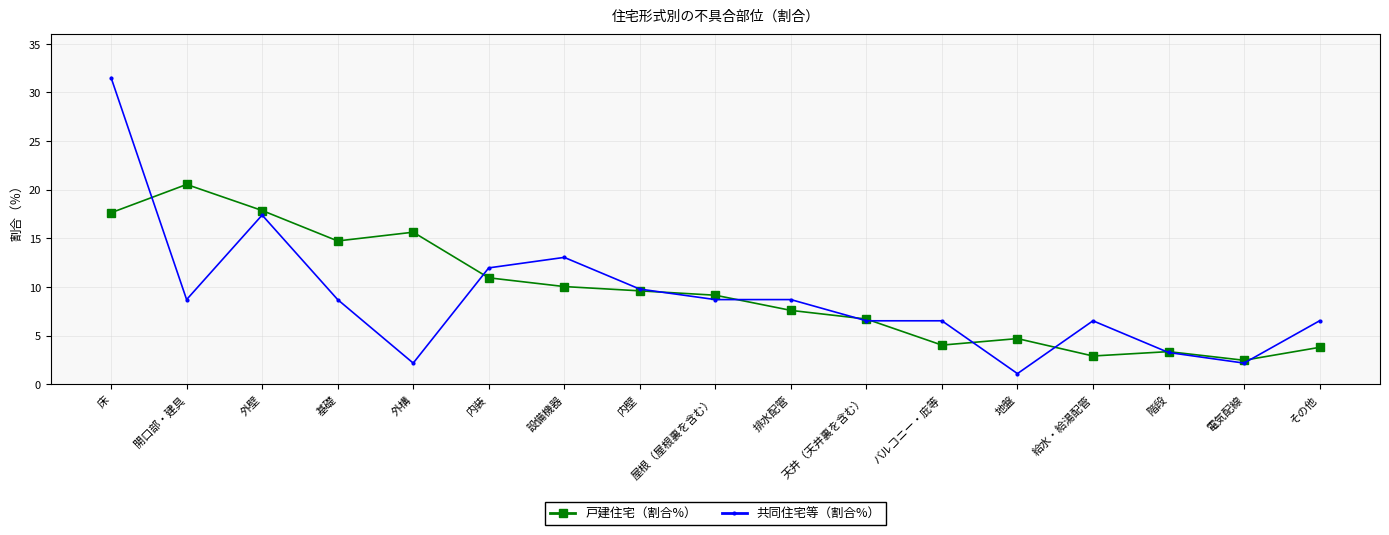

What is the difference between the maximum and minimum values in the 共同住宅等（割合%） series?

30.4